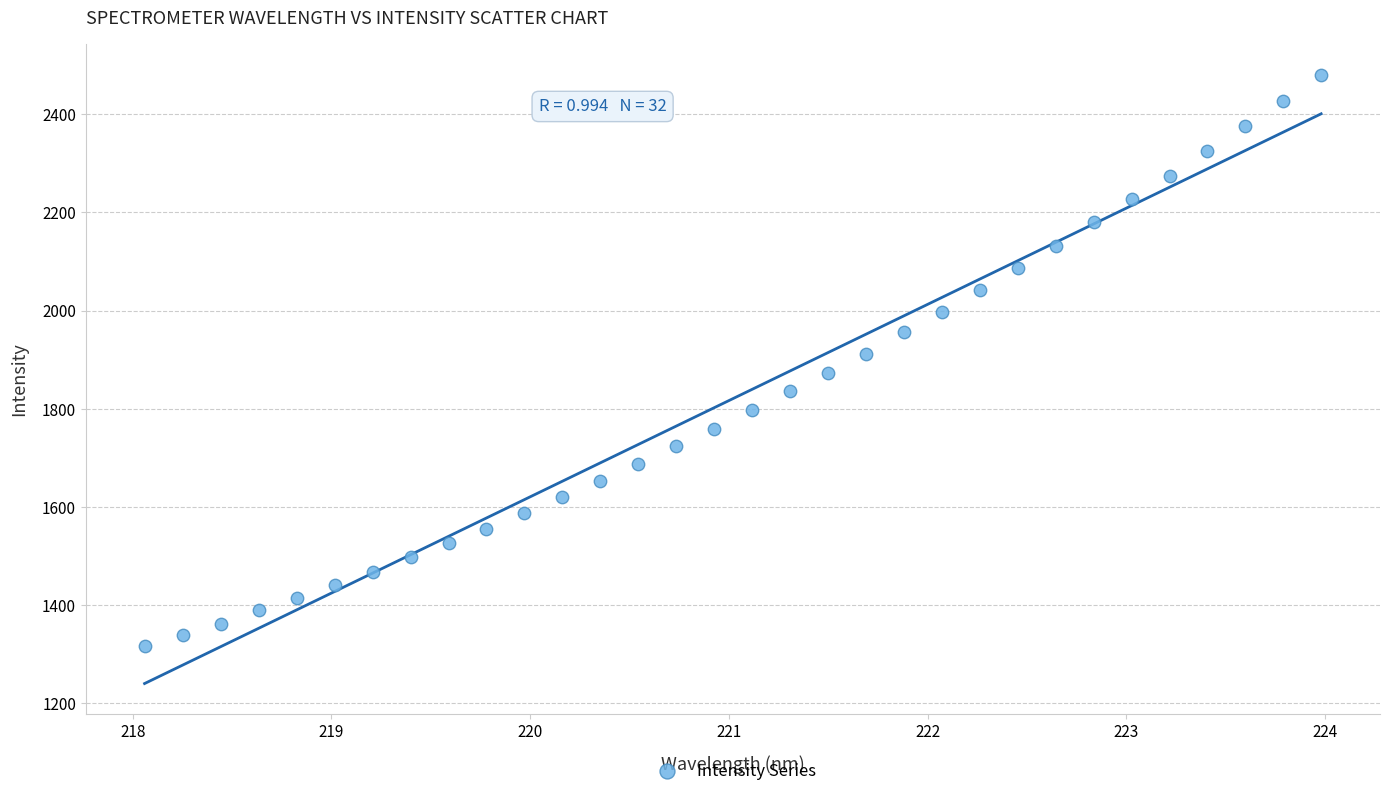

What is the range of X values (max minus min)?

5.9